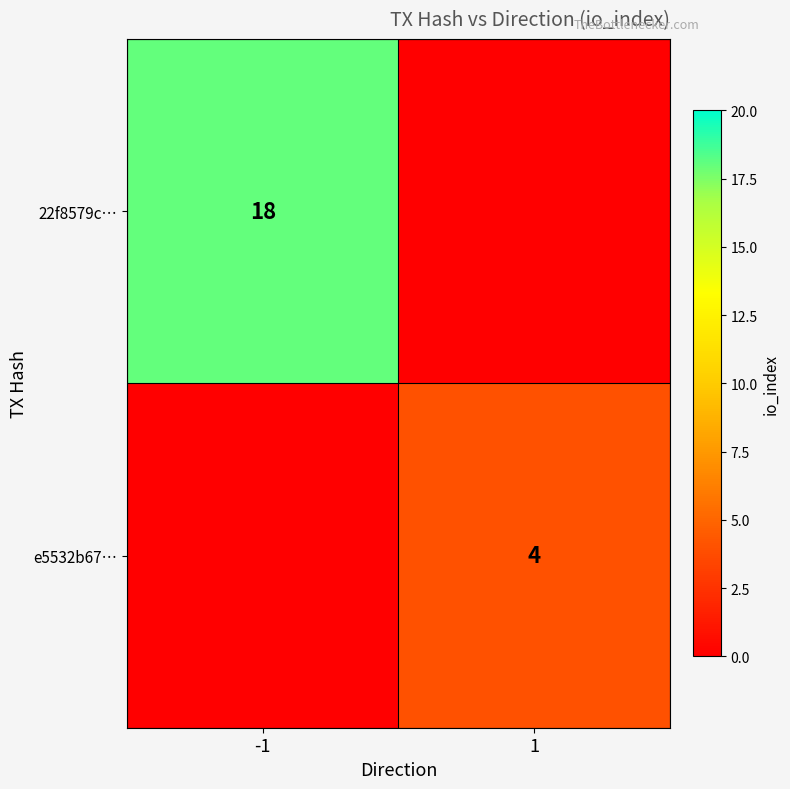

The 22f8579c… series shows 32 at -1. True or false?

False